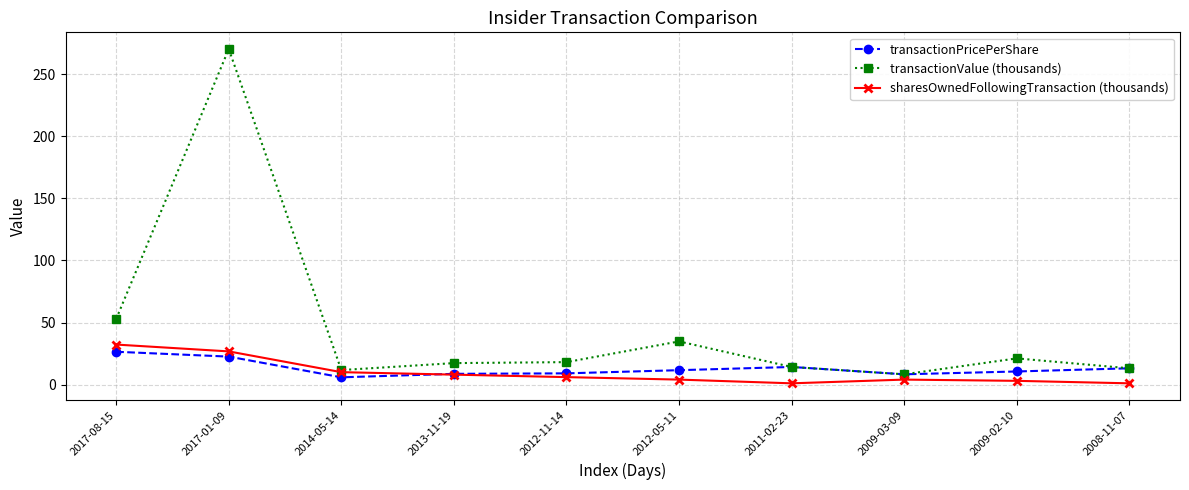

What is the label of the 8th point from the right?

2014-05-14